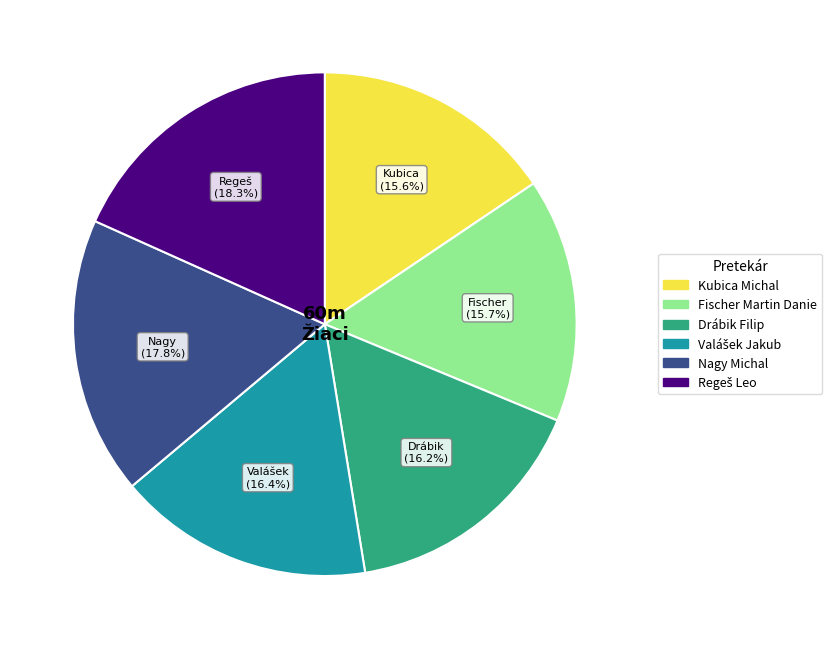

What percentage is NOT represented by Nagy Michal?

82.2%